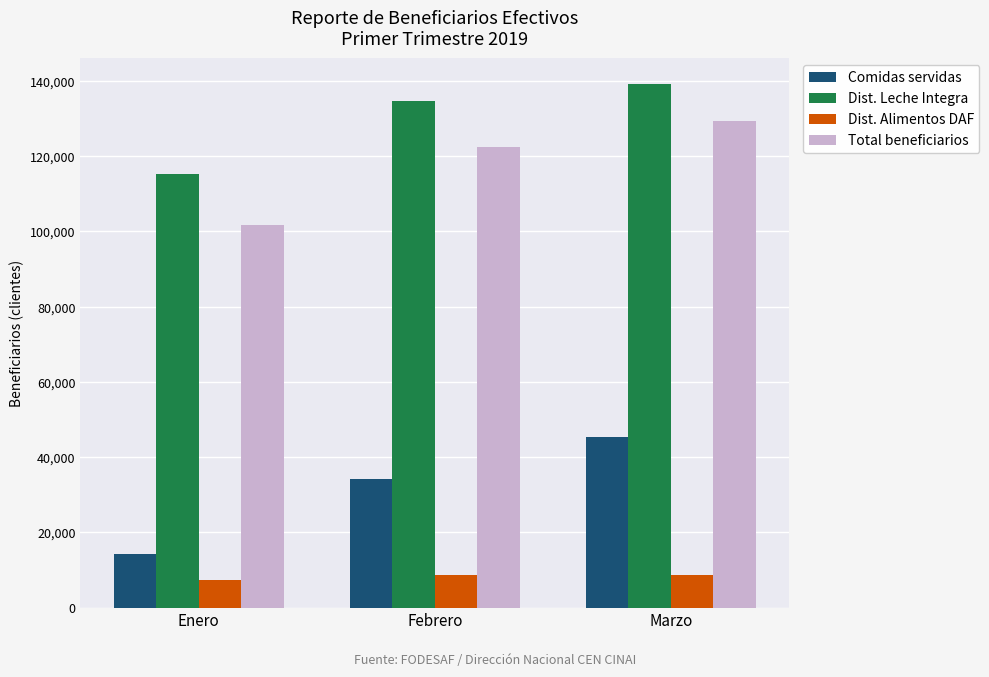

What is the difference between the highest and lowest values at Enero?

108102